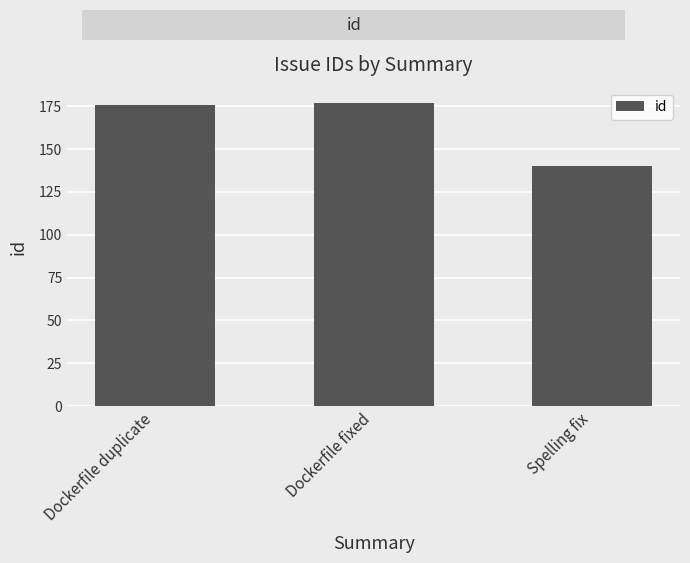

Read the value at Spelling fix.

140